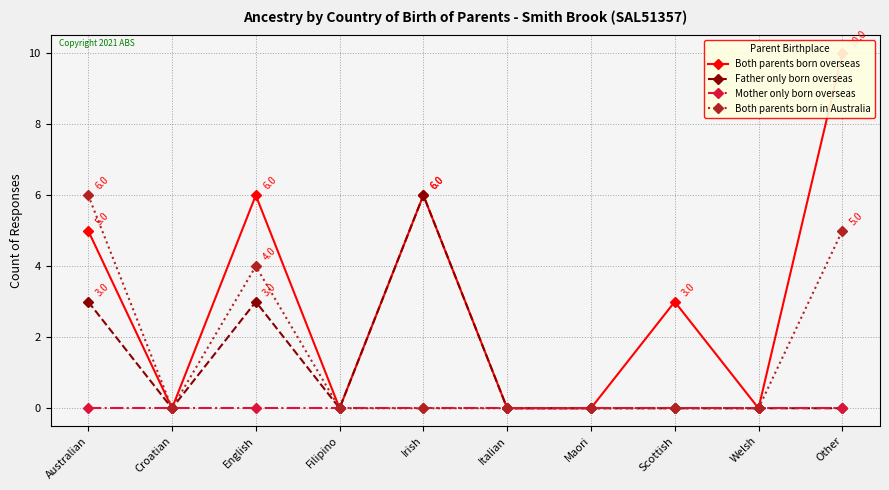

At which category does Father only born overseas reach its first local valley?

Croatian